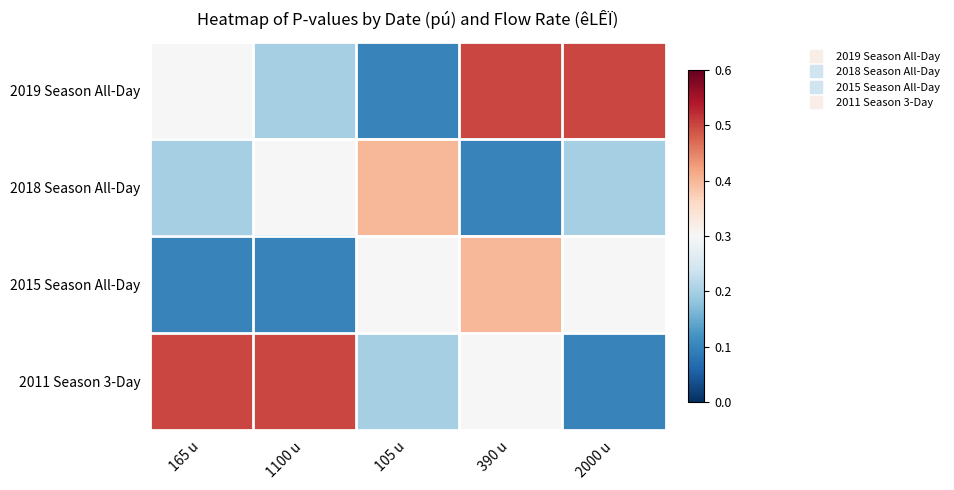

List the series in order of their peak value, highest first.

2019 Season All-Day, 2011 Season 3-Day, 2018 Season All-Day, 2015 Season All-Day